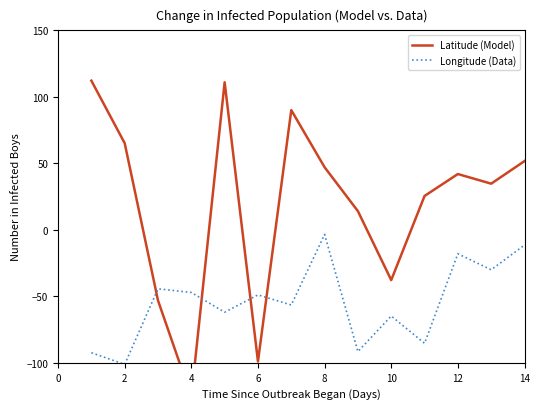

The Longitude (Data) series shows -86.5 at 10. True or false?

False